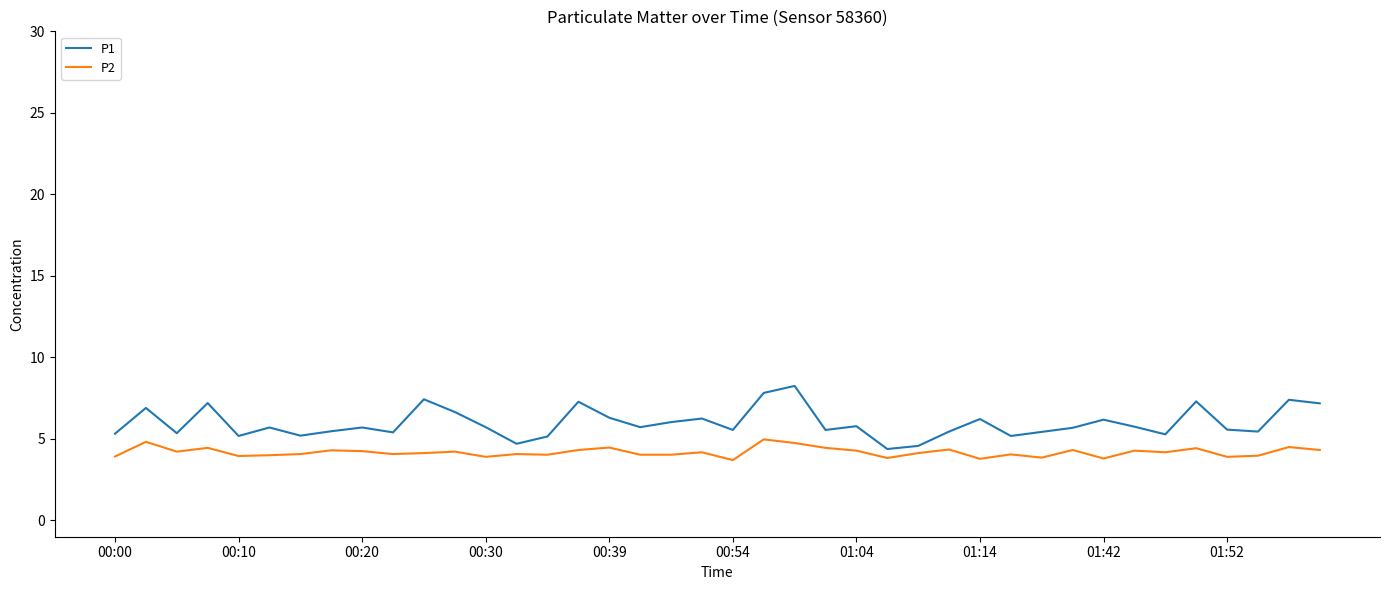

Rank the series by their maximum value, from lowest to highest.

P2, P1